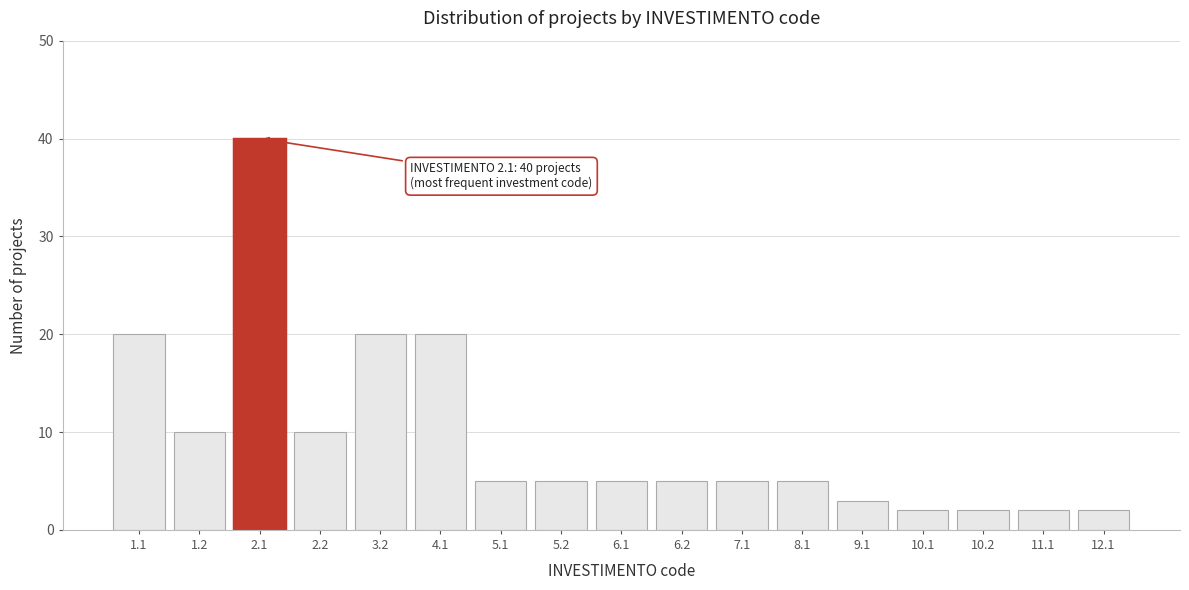

Reading left to right, extract all data points from this chart.

20	10	40	10	20	20	5	5	5	5	5	5	3	2	2	2	2